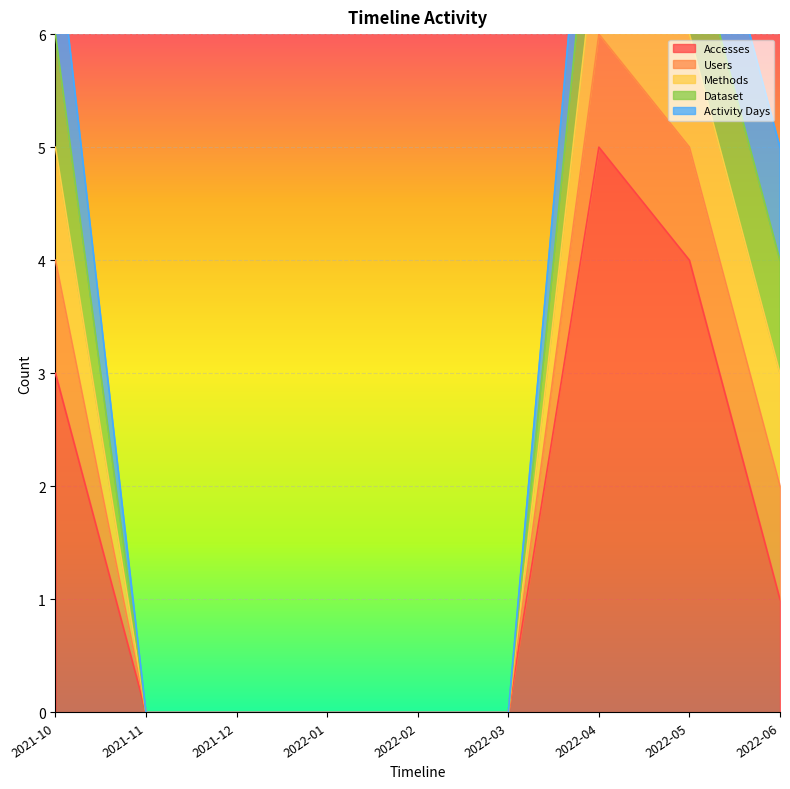

What is the label of the 7th point from the left?

2022-04